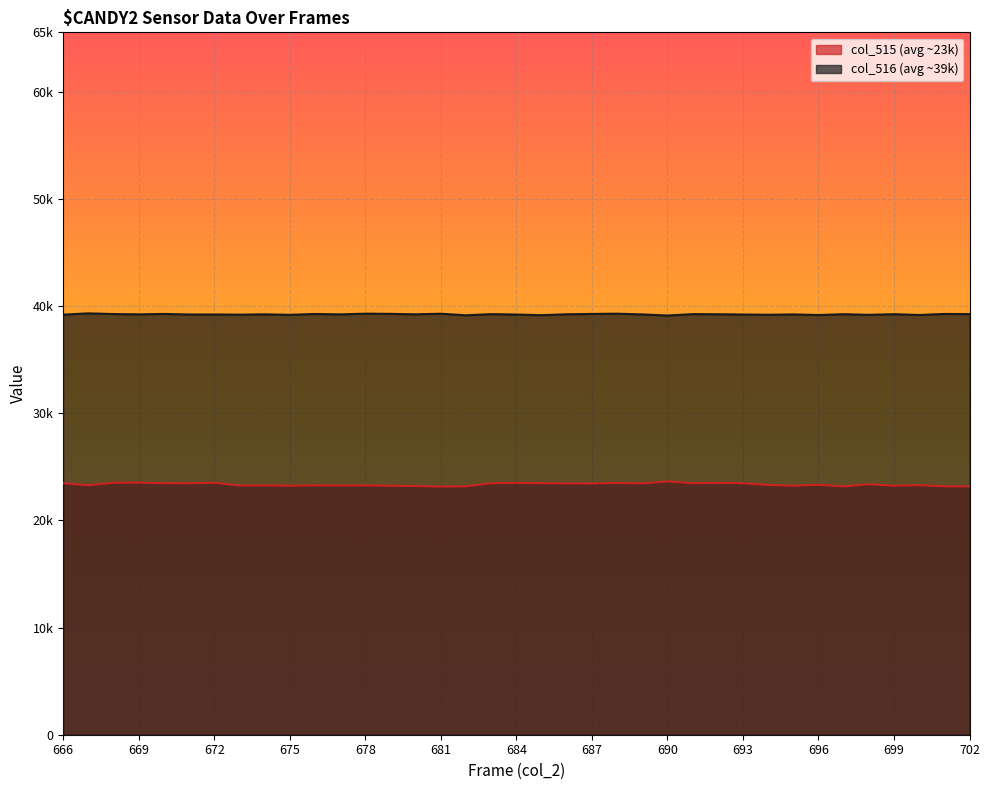

Reading left to right, transcribe all the data shown in this chart.

col_515: 666=23469	667=23277	668=23510	669=23522	670=23470	671=23459	672=23511	673=23252	674=23266	675=23236	676=23270	677=23254	678=23264	679=23230	680=23205	681=23149	682=23171	683=23466	684=23503	685=23465	686=23444	687=23441	688=23490	689=23448	690=23637	691=23466	692=23503	693=23465	694=23306	695=23230	696=23325	697=23171	698=23377	699=23234	700=23288	701=23177	702=23167
col_516: 666=39193	667=39314	668=39251	669=39221	670=39260	671=39208	672=39210	673=39193	674=39224	675=39178	676=39255	677=39218	678=39286	679=39267	680=39224	681=39280	682=39134	683=39243	684=39203	685=39146	686=39228	687=39261	688=39283	689=39215	690=39113	691=39243	692=39232	693=39207	694=39184	695=39214	696=39158	697=39235	698=39177	699=39237	700=39162	701=39260	702=39243